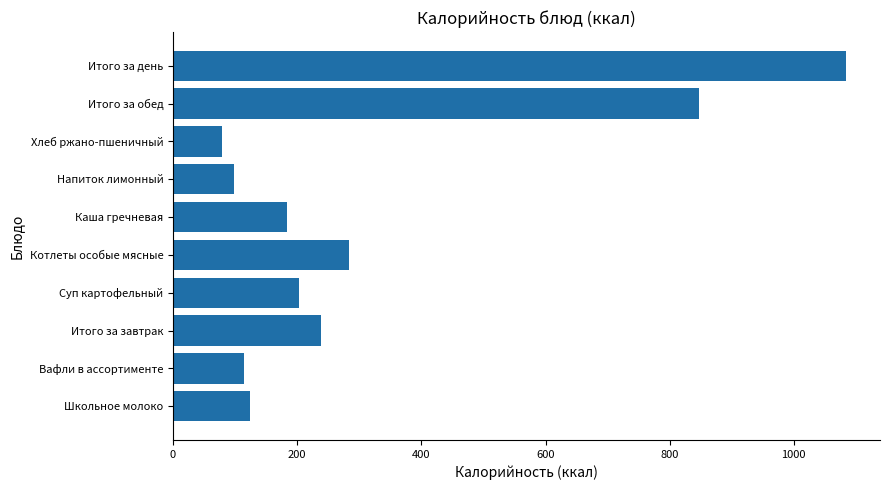

What value does the data have at Итого за день?

1084.6